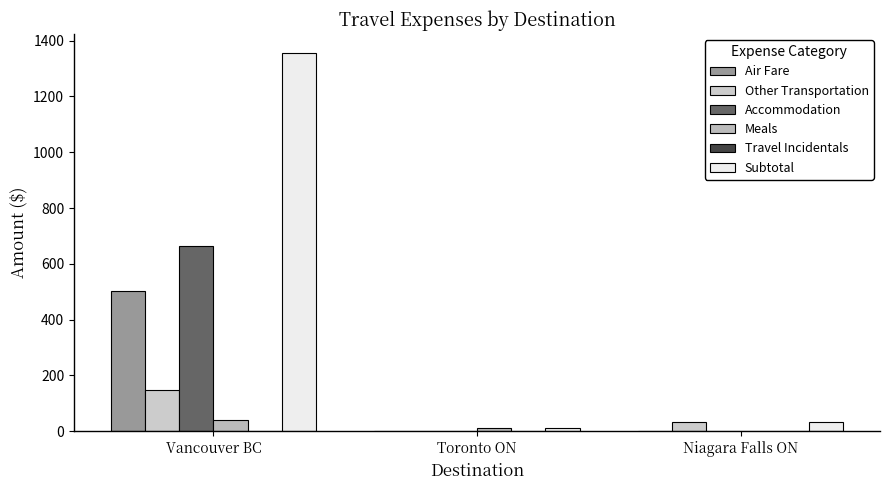

How many Other Transportation values are between 0 and 147?

3